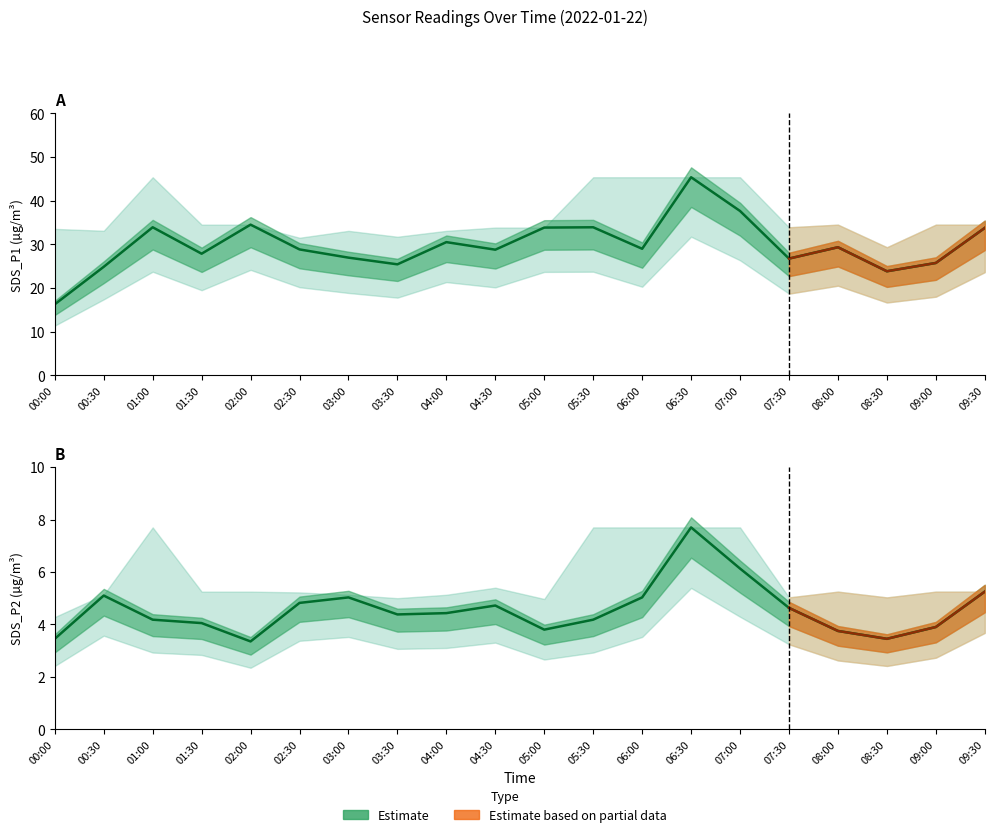

Rank the categories by SDS_P1 value from highest to lowest.

06:30, 07:00, 02:00, 01:00, 05:30, 05:00, 09:30, 04:00, 08:00, 06:00, 02:30, 04:30, 01:30, 03:00, 07:30, 09:00, 03:30, 00:30, 08:30, 00:00